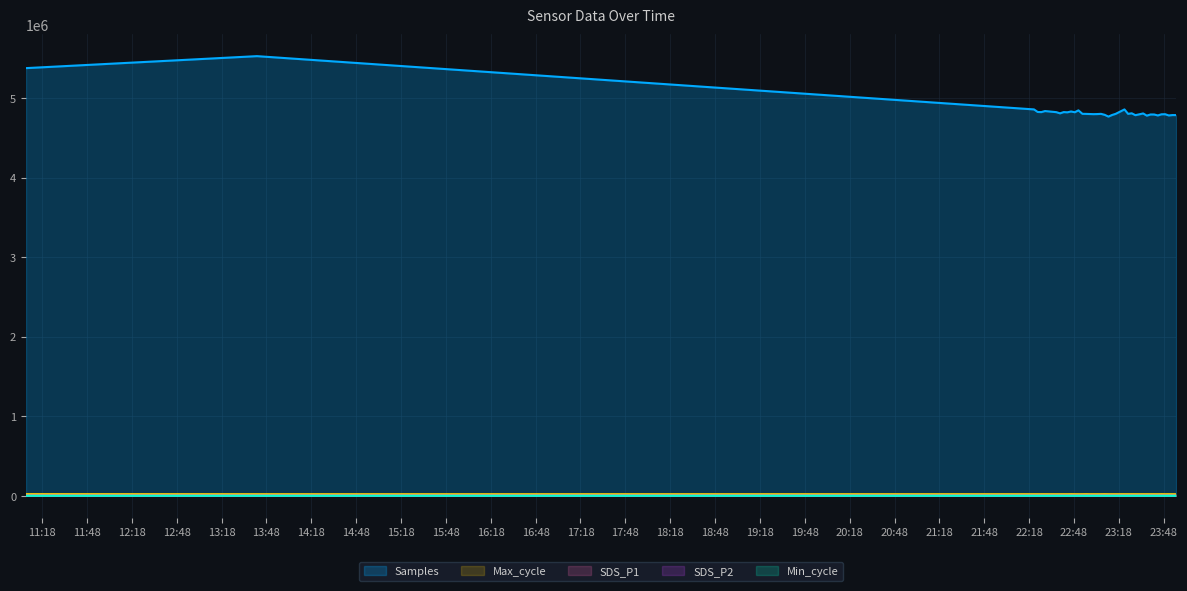

Rank the series by their maximum value, from highest to lowest.

Samples, Max_cycle, SDS_P1, Min_cycle, SDS_P2